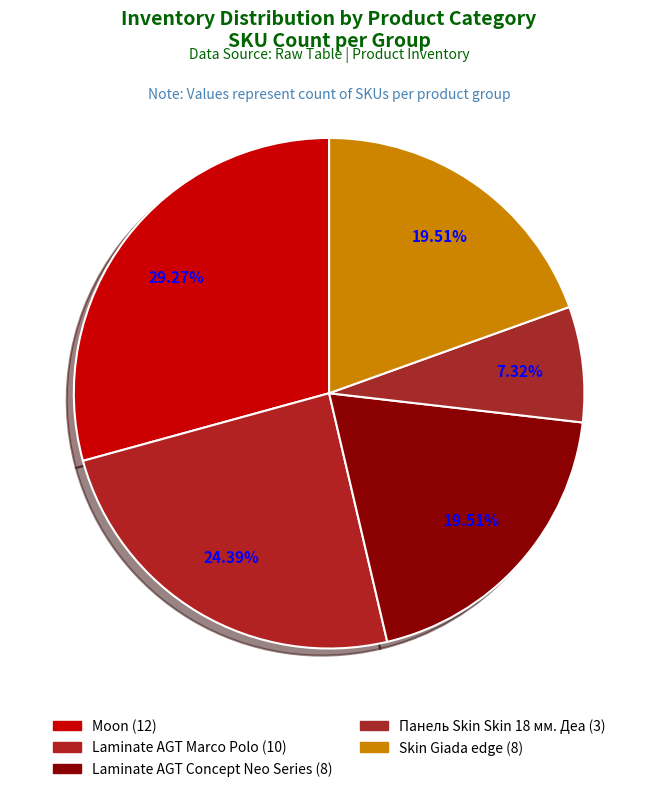

How many segments does this pie chart have?

5